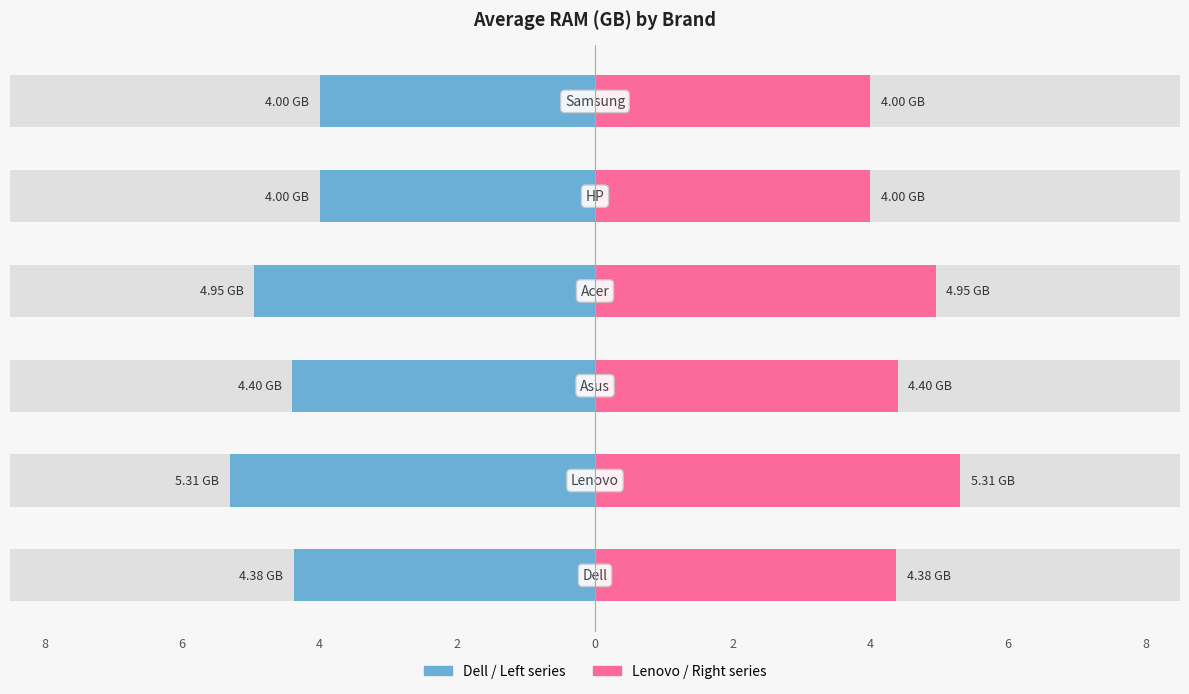

Is the value of Avg RAM (GB) — Right at 0 greater than the value of Avg RAM (GB) — Left at 4?

Yes